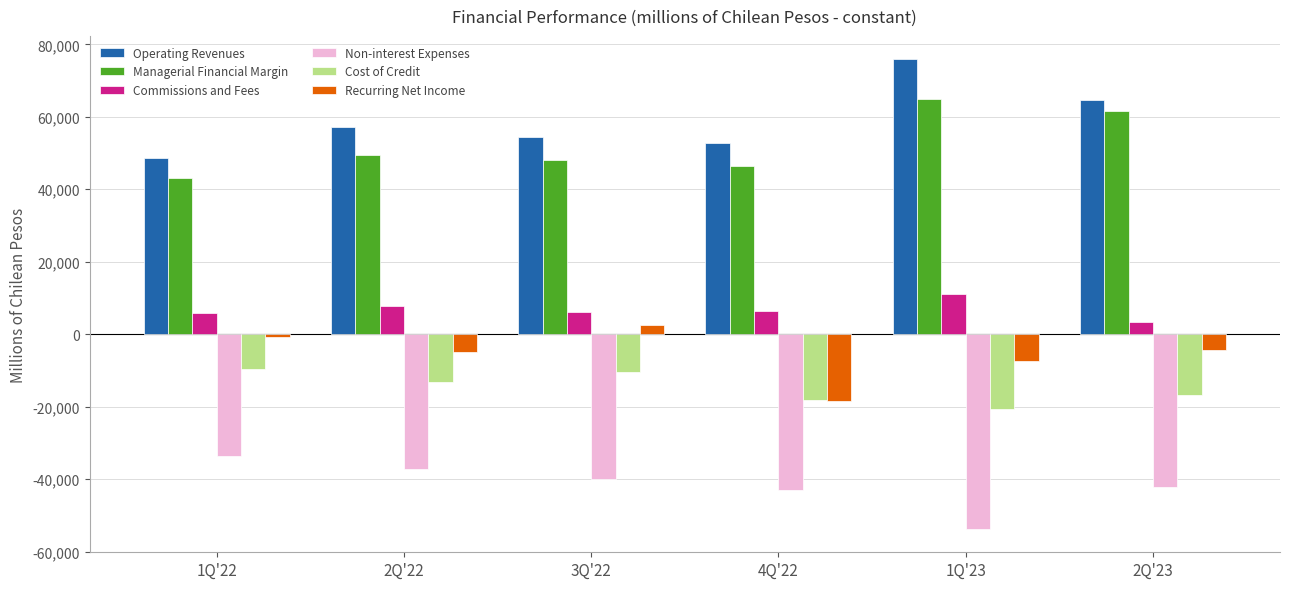

True or false: Operating Revenues has a value of 75859.0 at 1Q'23.

True